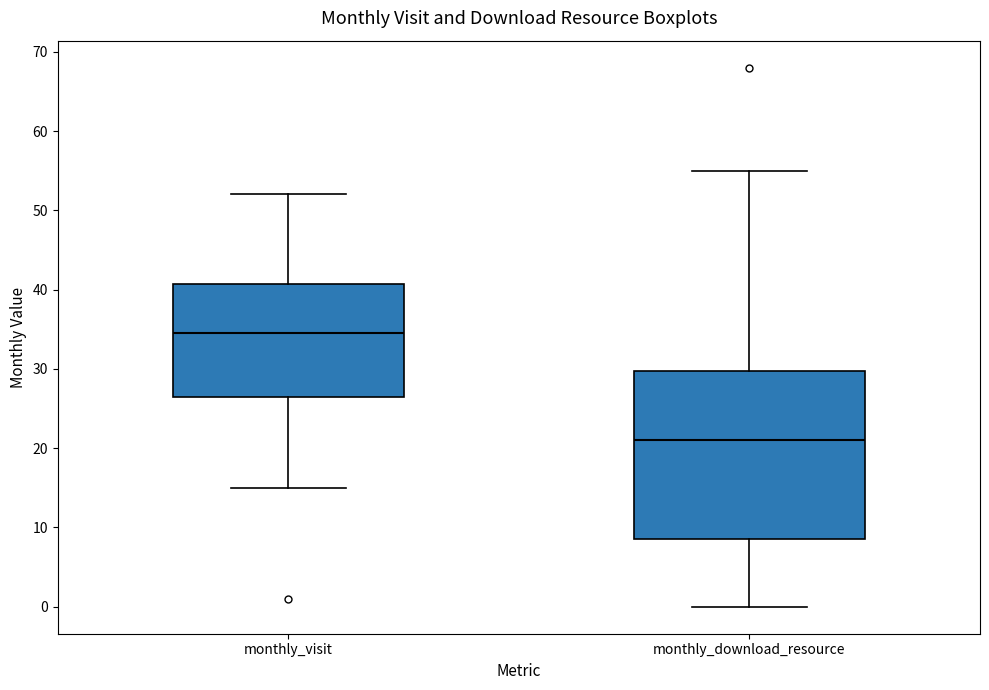

Comparing the boxes themselves (not the whiskers), which one is the tallest?

monthly_download_resource